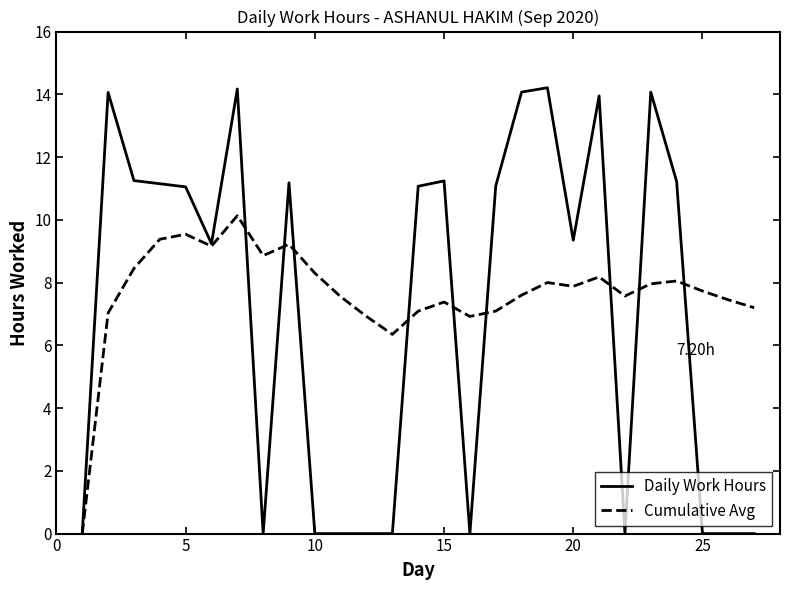

List the series in order of their peak value, highest first.

Daily Work Hours, Cumulative Avg